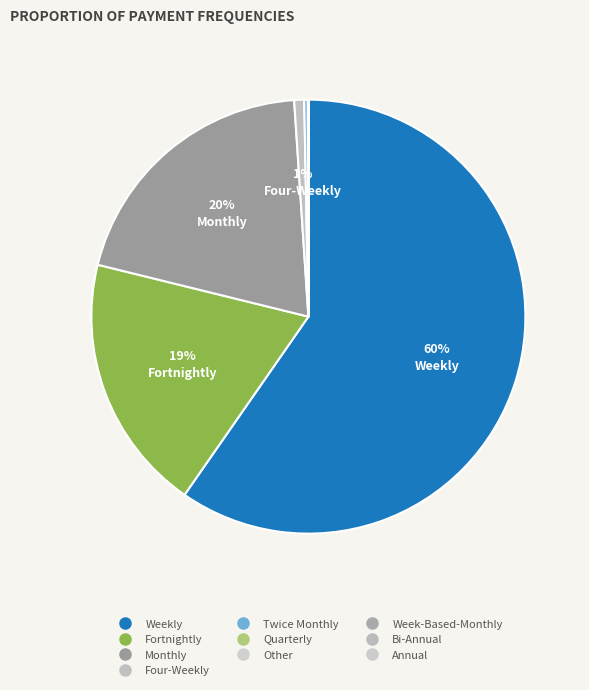

Is there any slice that represents more than half of the pie?

Yes